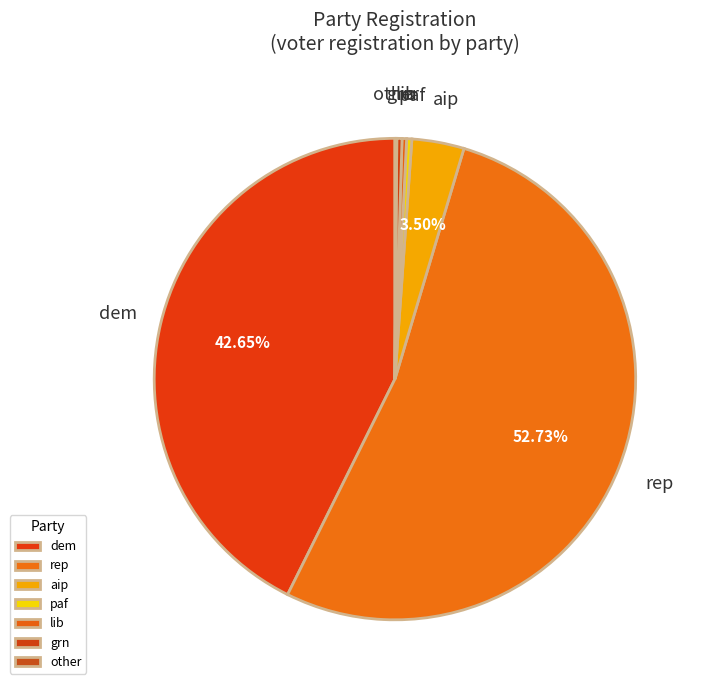

Between lib and dem, which is larger?

dem